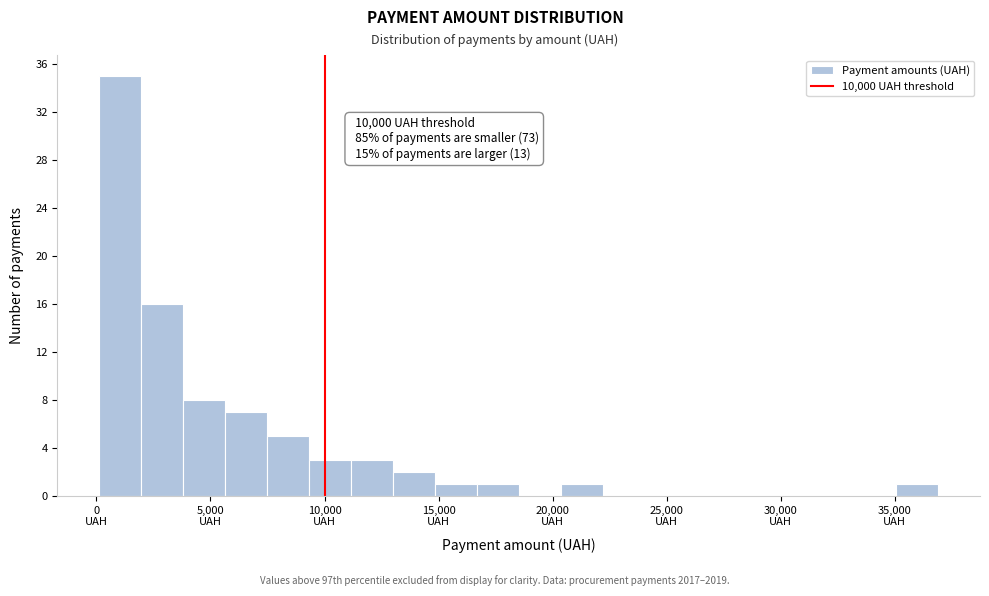

Around what value on the x-axis is the tallest bar? Give the approximate position of its centre, as read against the axis.

1000